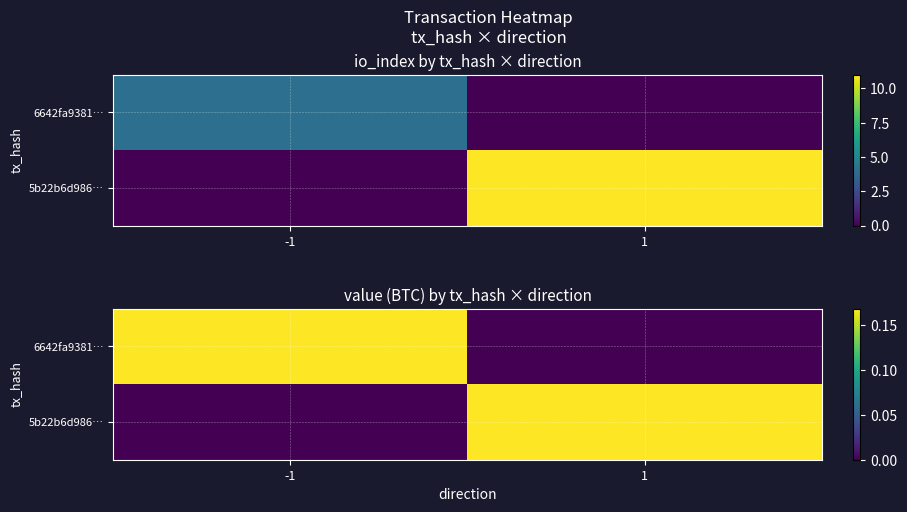

The 6642fa9381… series shows -0.1 at 1. True or false?

False